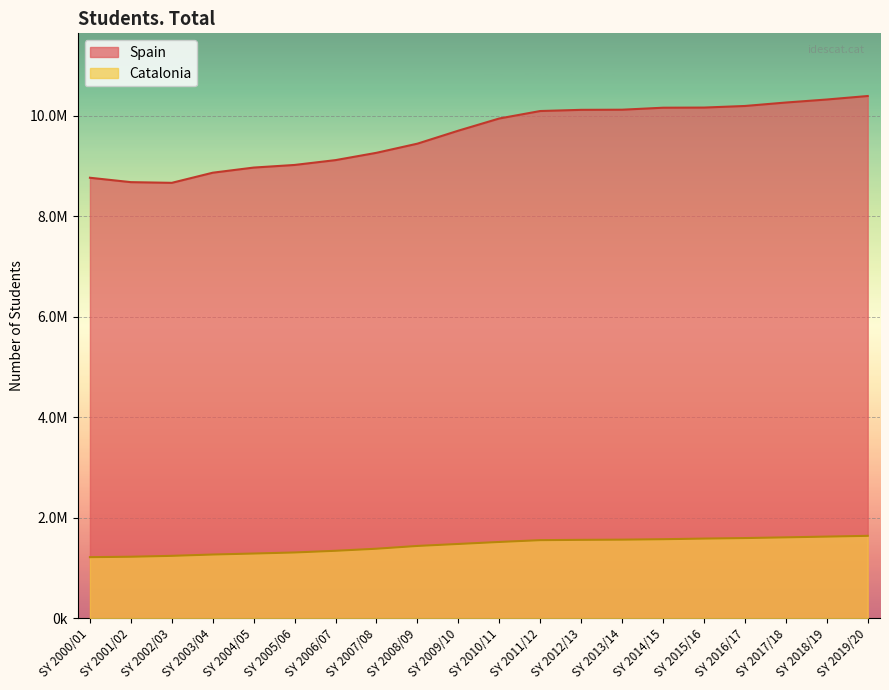

True or false: Catalonia and Spain cross at least once.

False